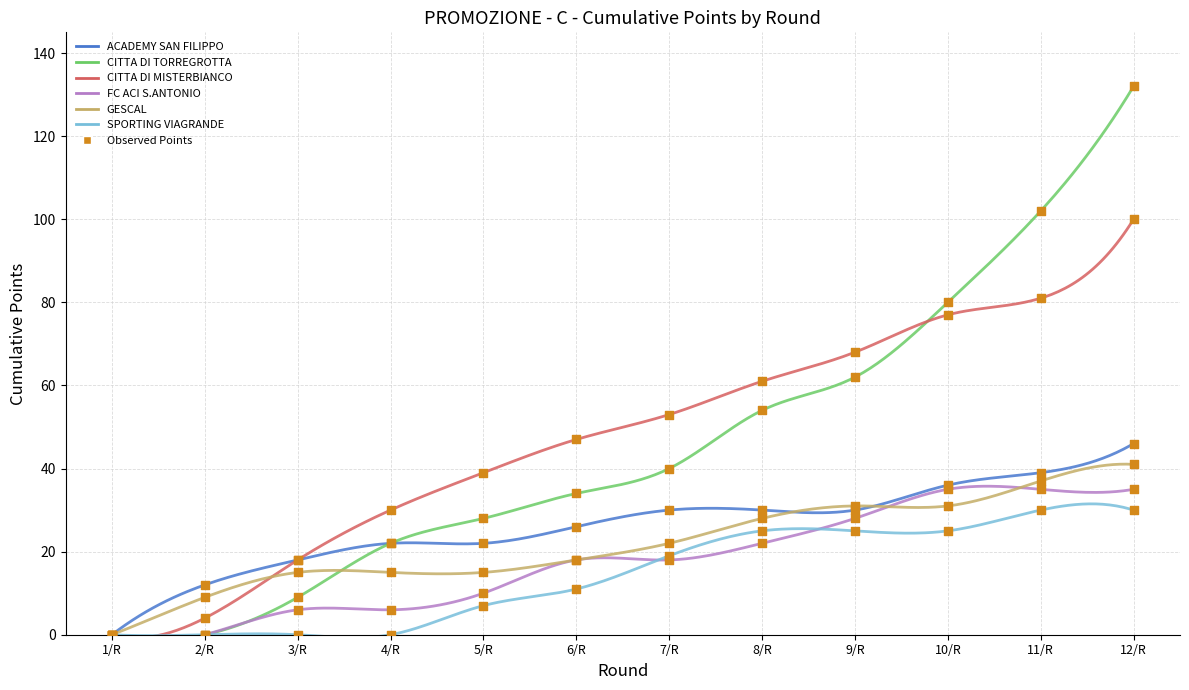

What are all the series names shown in the legend?

ACADEMY SAN FILIPPO, CITTA DI TORREGROTTA, CITTA DI MISTERBIANCO, FC ACI S.ANTONIO, GESCAL, SPORTING VIAGRANDE